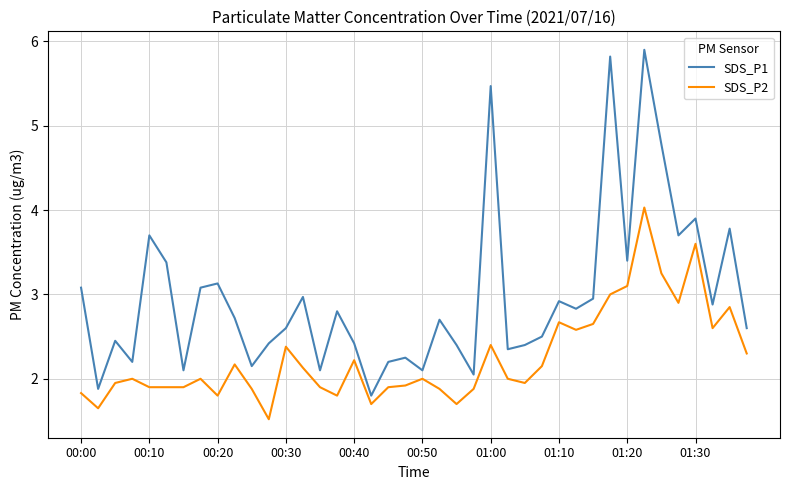

True or false: SDS_P2 and SDS_P1 cross at least once.

False